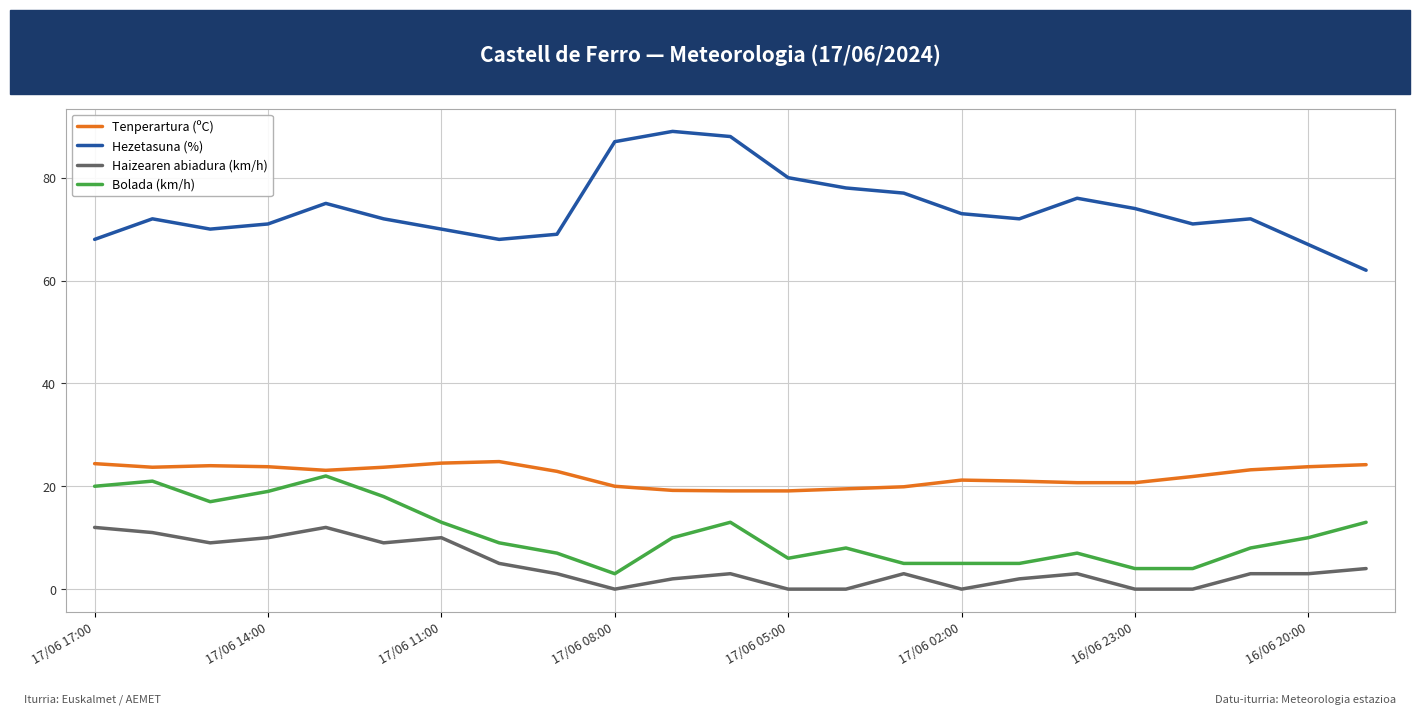

Which series has the largest total across all categories?

Hezetasuna (%)